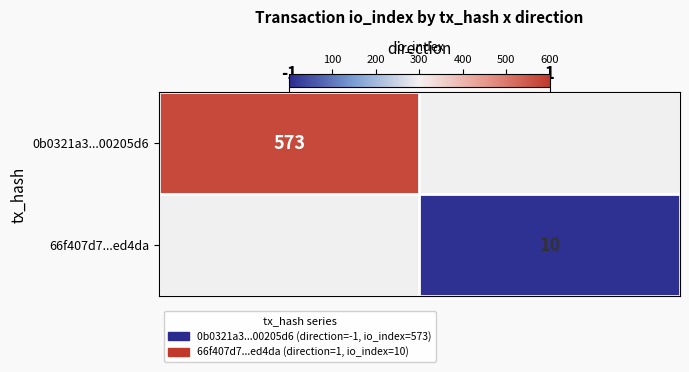

True or false: 0b0321a3...00205d6 has a value of 573 at -1.

True